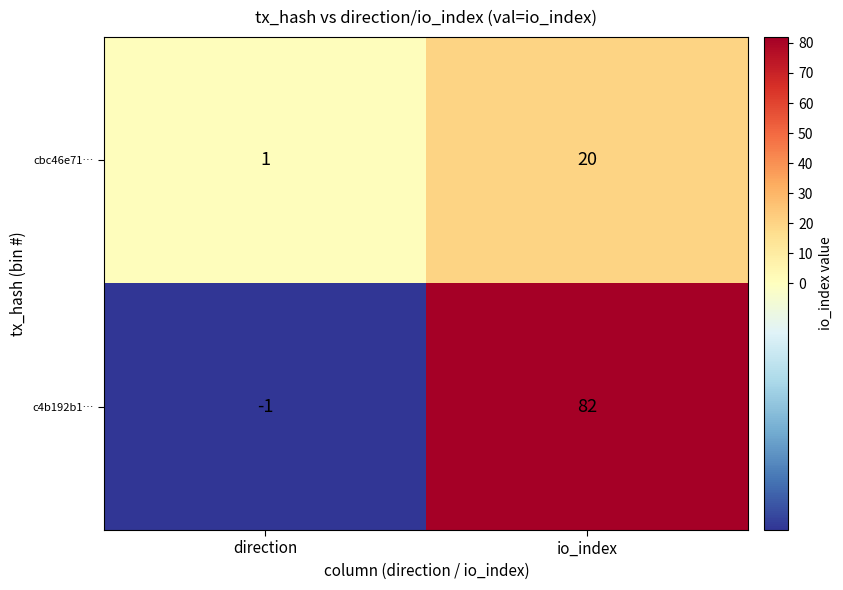

The c4b192b1… series shows 82 at io_index. True or false?

True